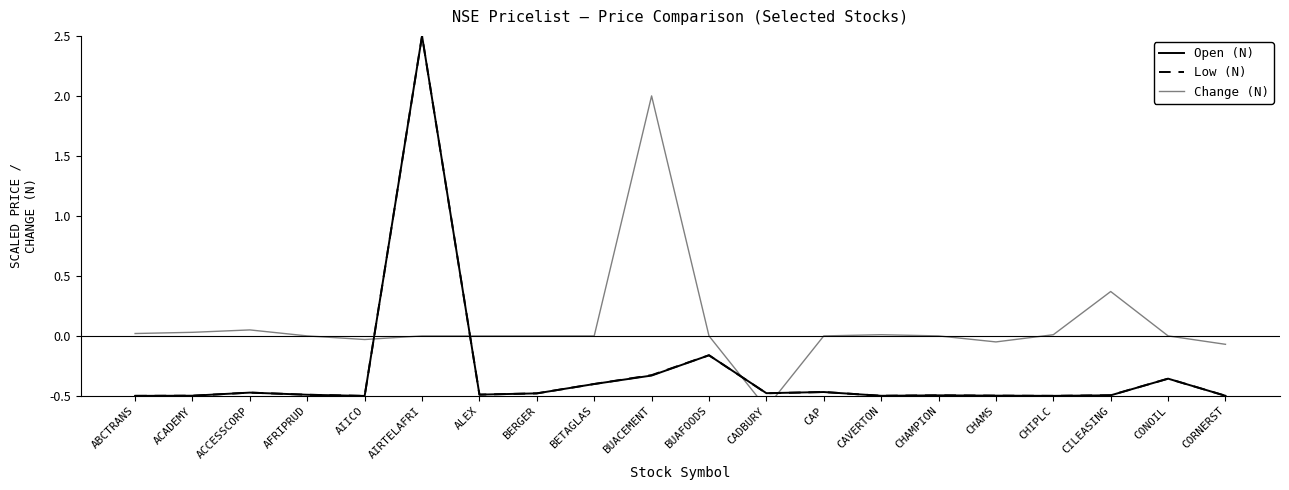

How many values in the Open (N) series exceed 0?

1